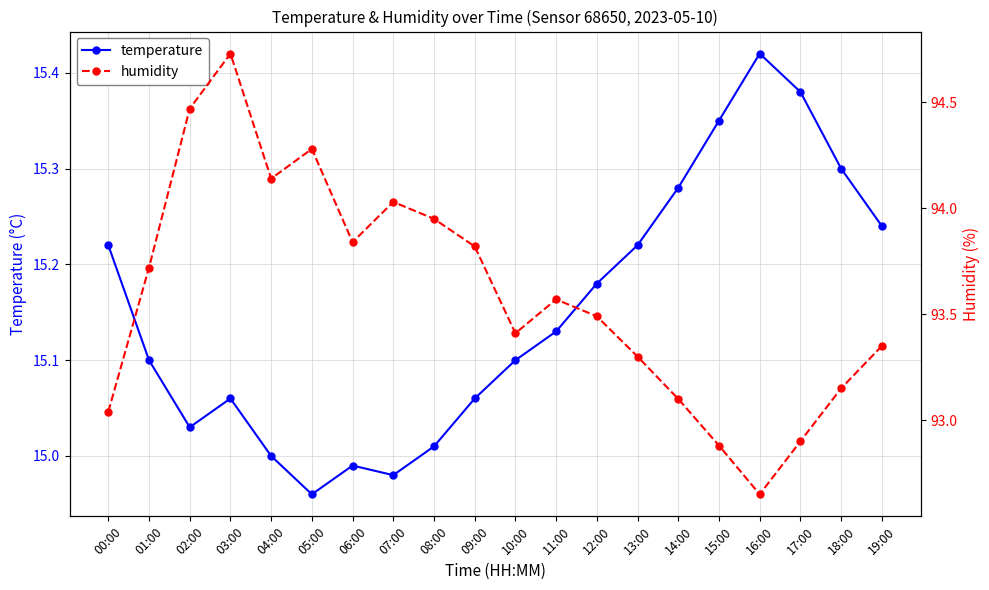

The value of humidity at 07:00 is 94.0. True or false?

True